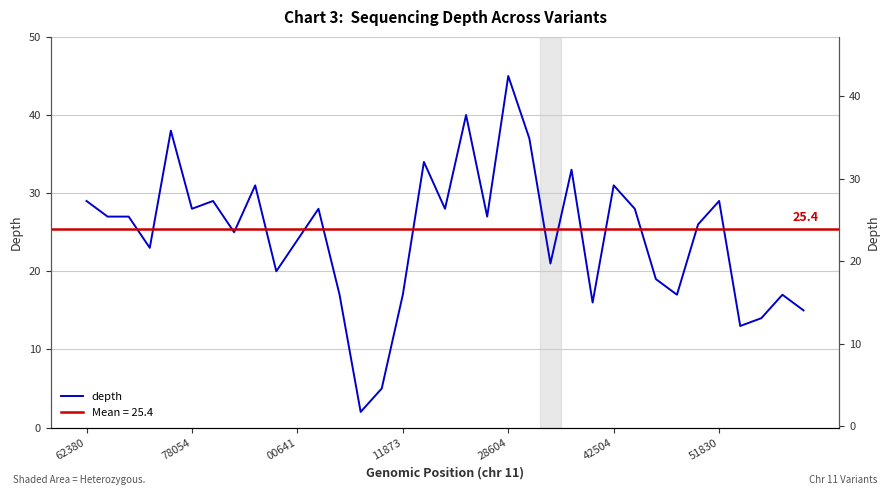

How many points are lower than both their immediate neighbors (excluding endpoints)?

11